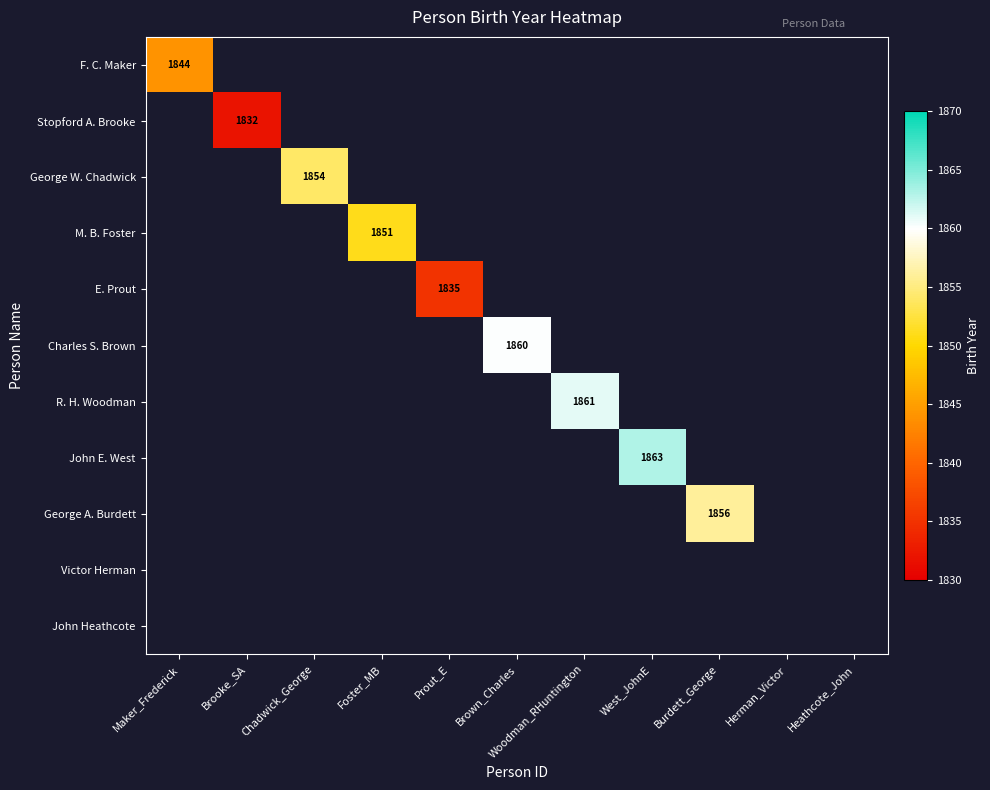

How many series are shown in this chart?

11